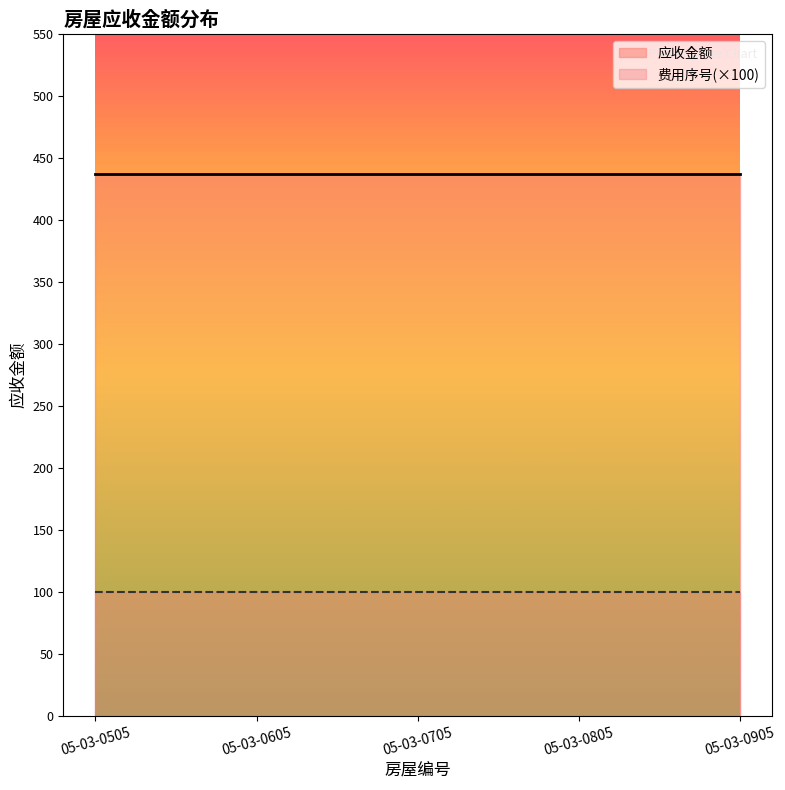

Which has a higher value, 05-03-0605 or 05-03-0805?

05-03-0605